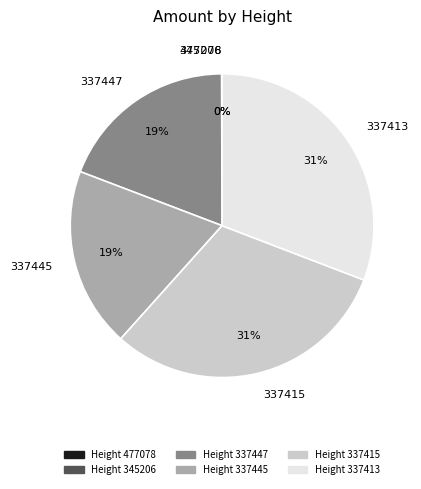

Approximately how many times larger is the value at Height 337415 compared to Height 337413?

1.0